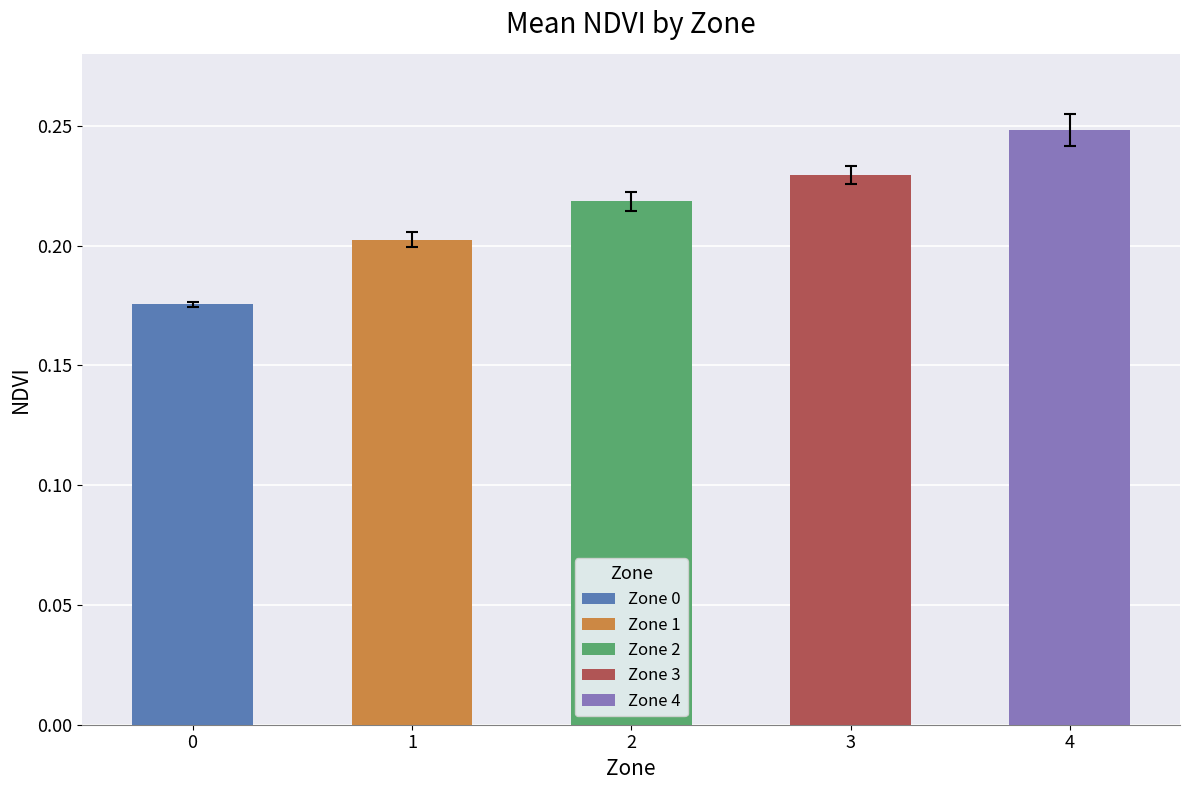

Is it true that Mean NDVI equals 0.2 at 1?

True